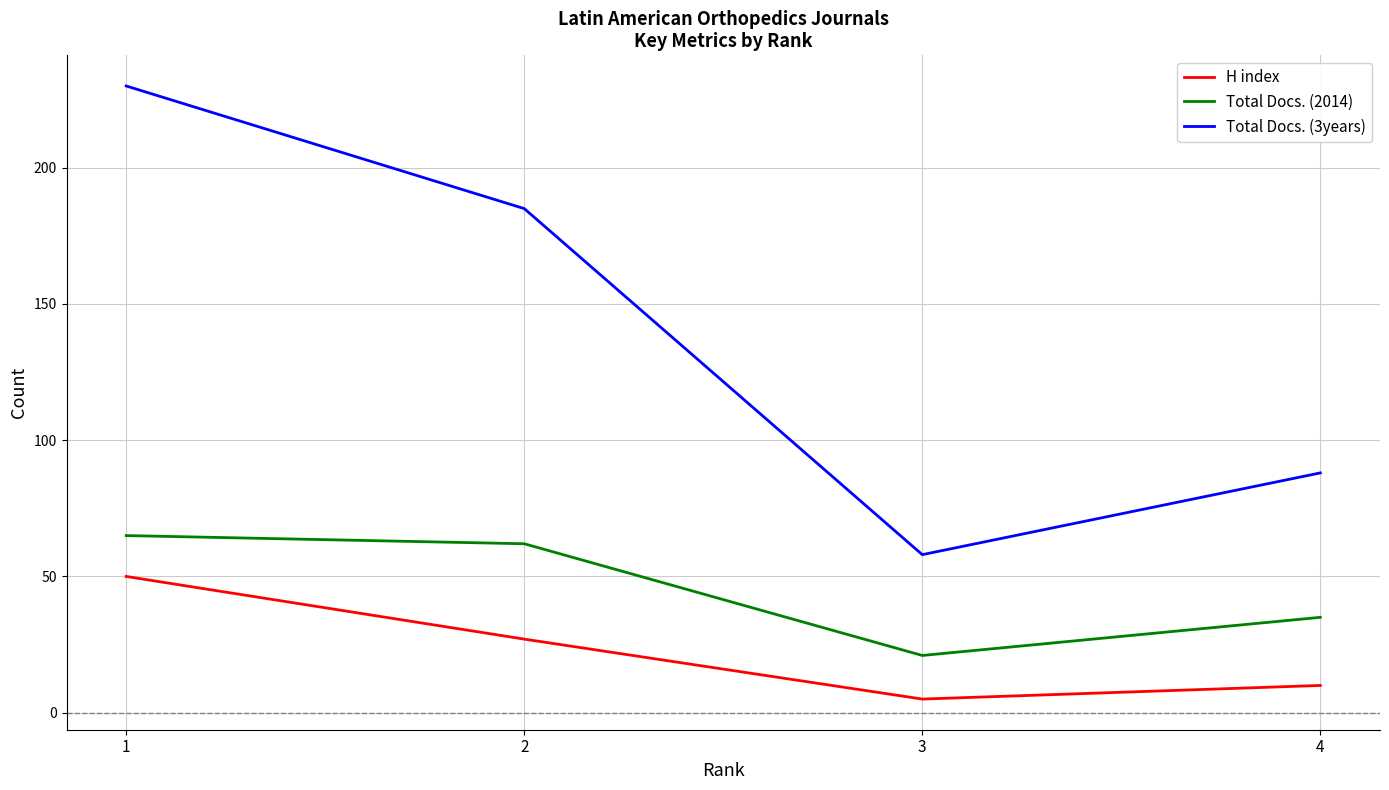

The value of Total Docs. (2014) at 4 is 54. True or false?

False